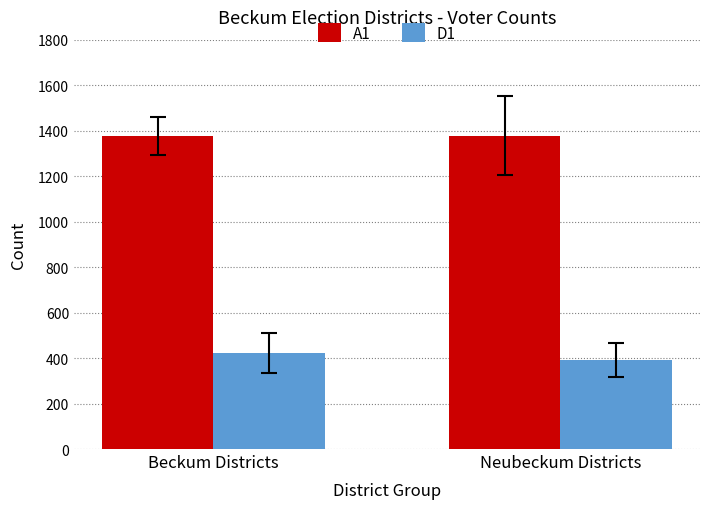

At Neubeckum Districts, list the series in order from largest to smallest.

A1, D1